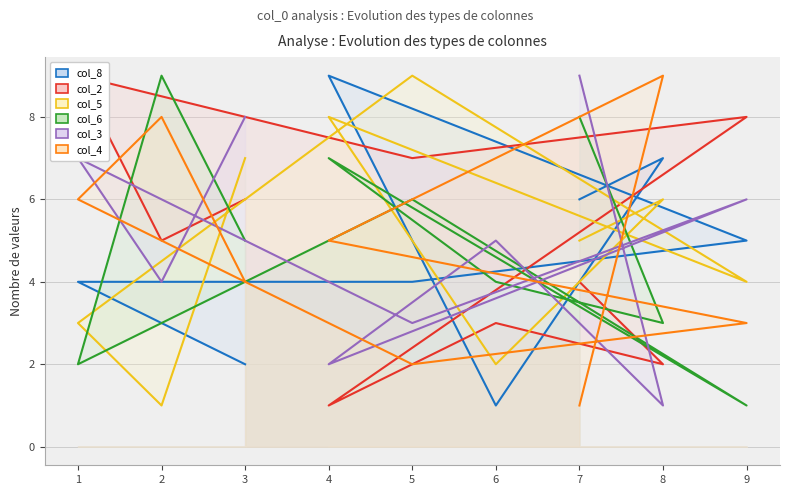

In col_2, how many points are higher than both neighbors (excluding endpoints)?

3